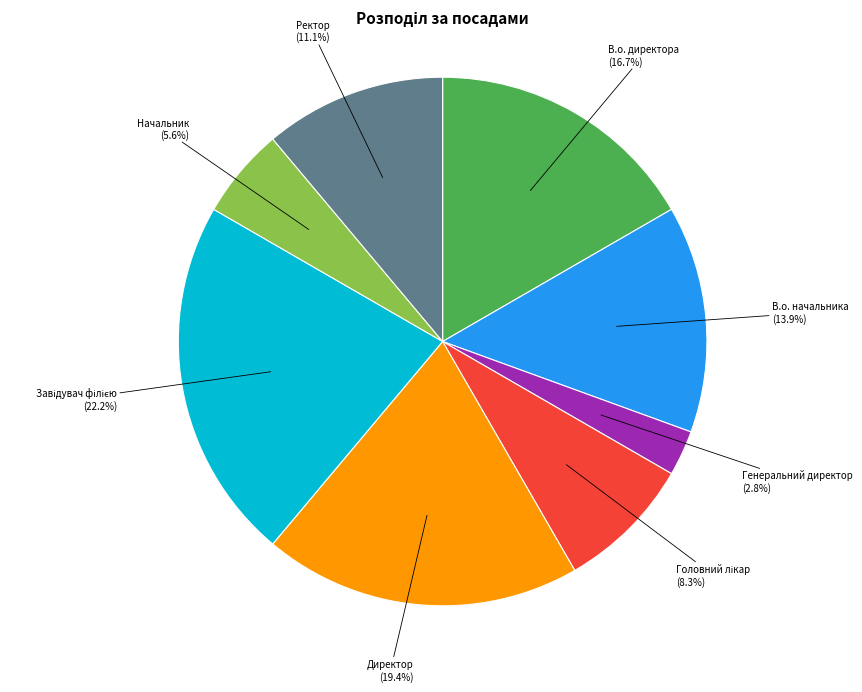

Is there any slice that represents more than half of the pie?

No